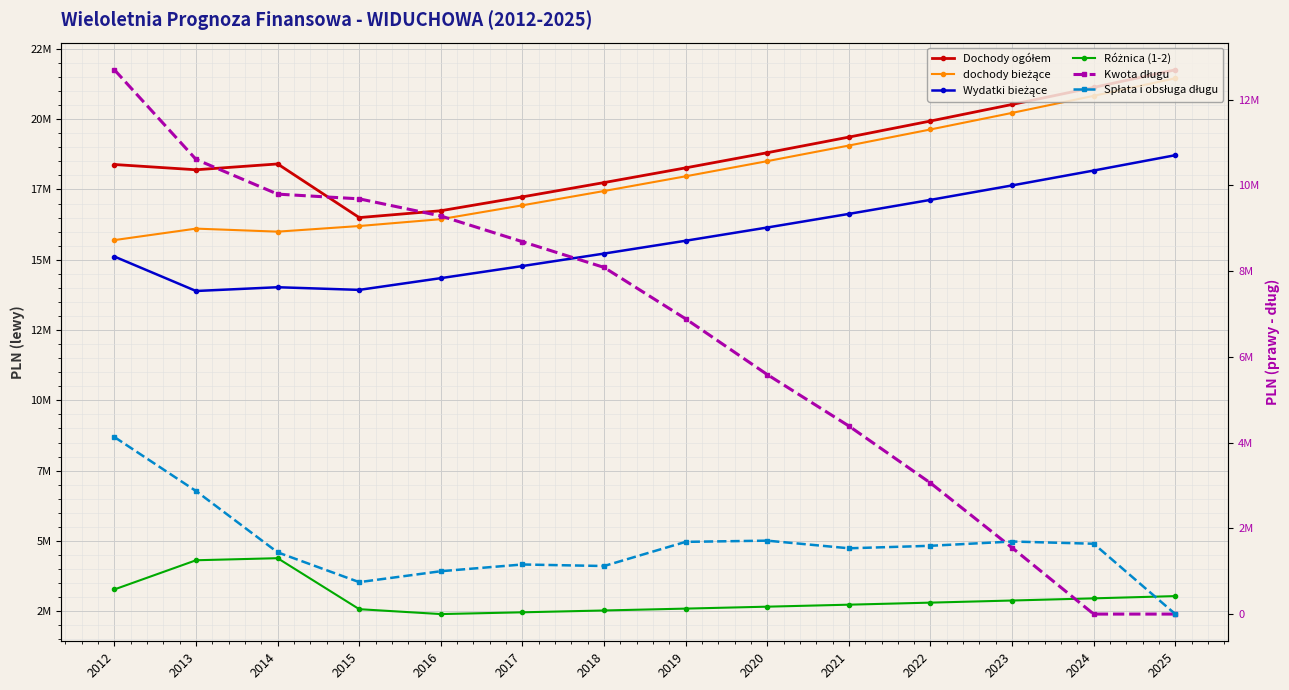

What is the minimum value for dochody bieżące?

15699914.9